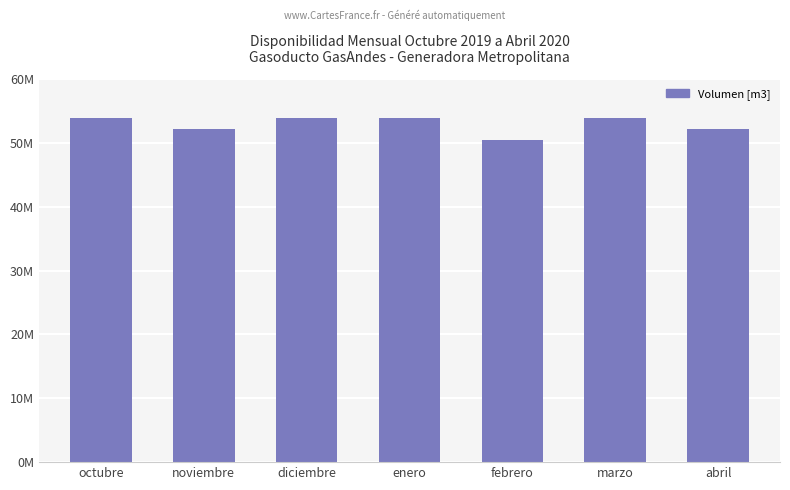

Reading left to right, what are all the values shown in this chart?

53940000	52200000	53940000	53940000	50460000	53940000	52200000